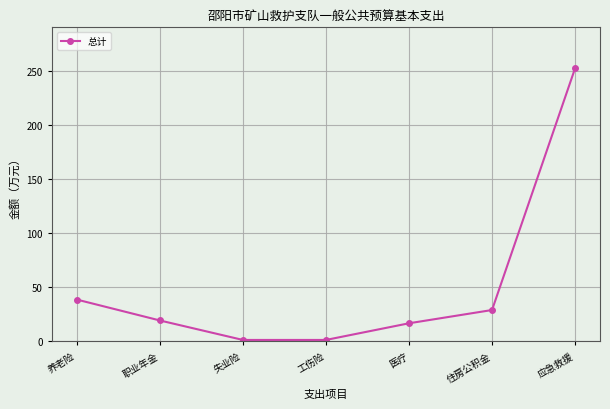

What is the difference between the second highest and minimum values?

37.4